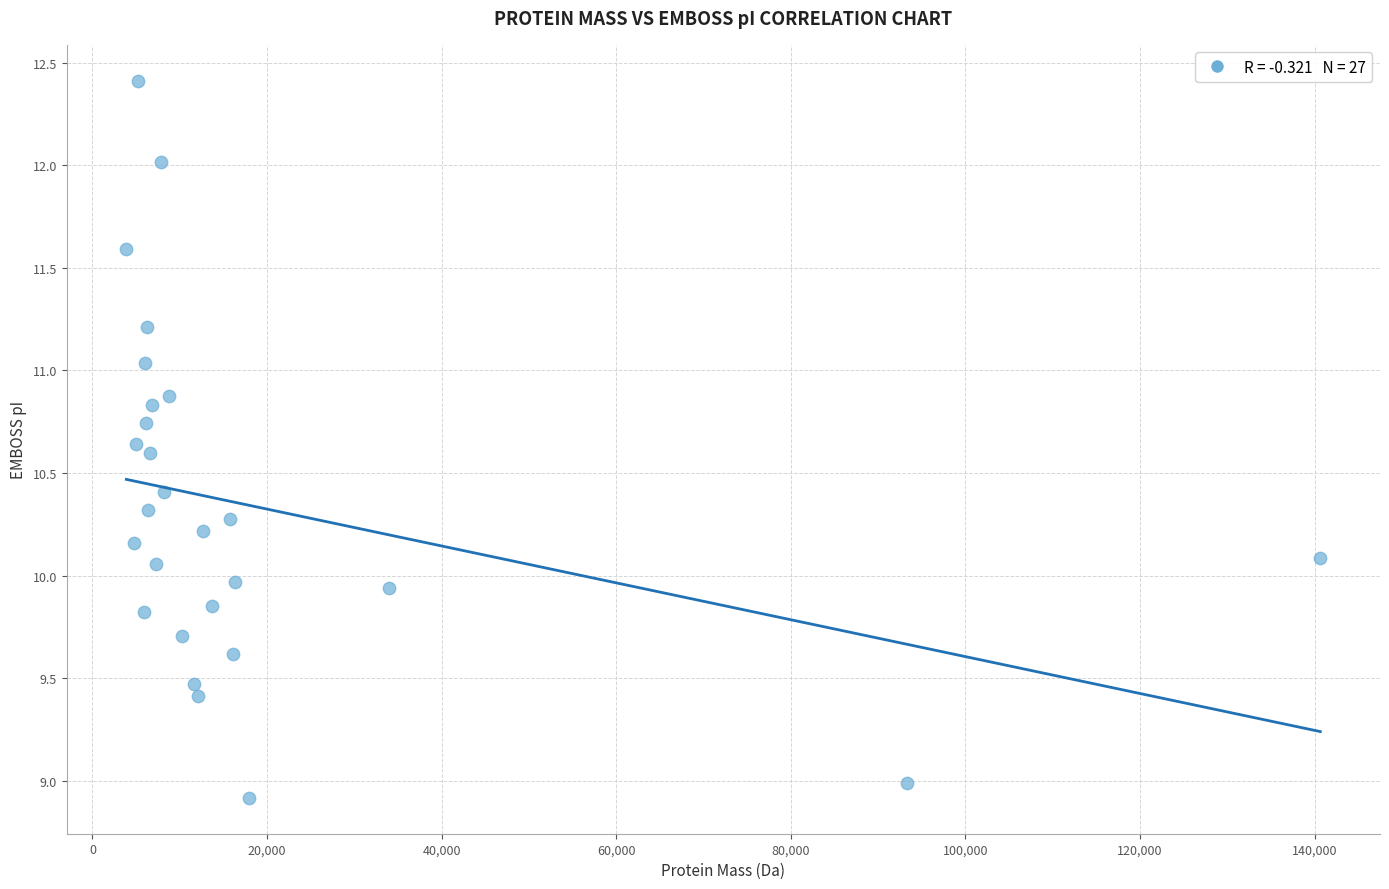

What is the range of Y values (max minus min)?

3.5